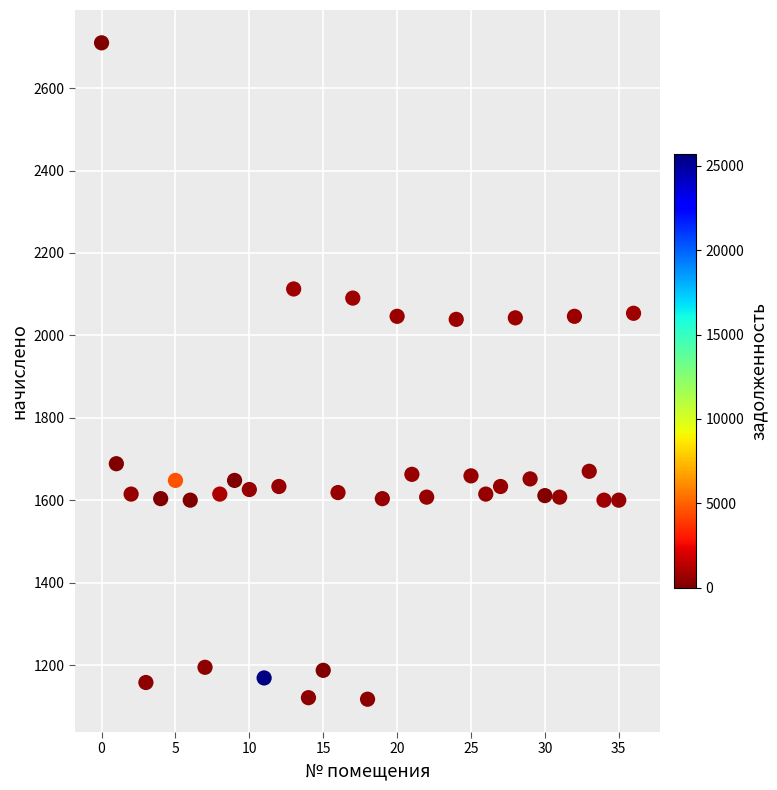

What is the range of Y values (max minus min)?

1592.8